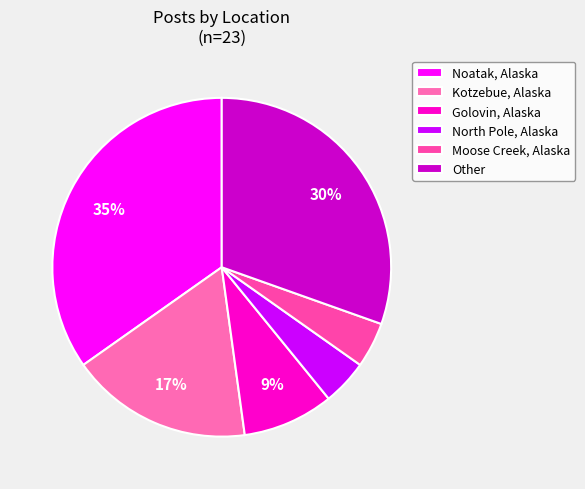

How many segments does this pie chart have?

6